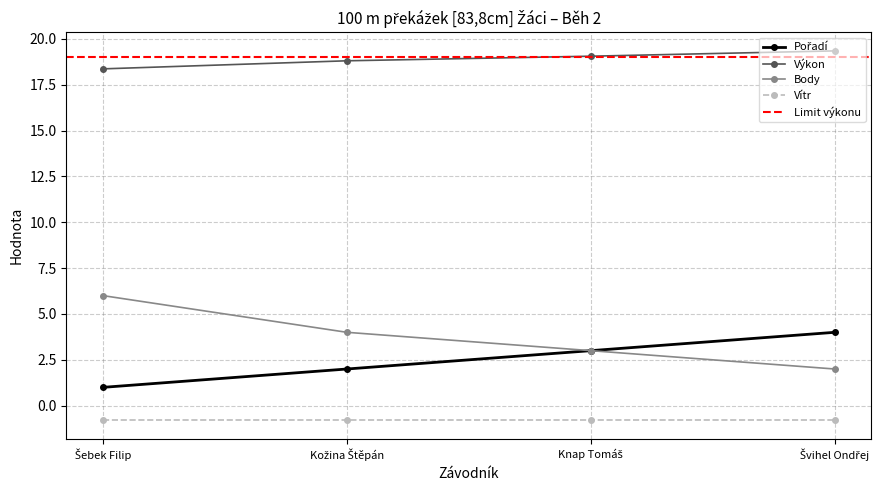

Does the chart have visible grid lines?

Yes